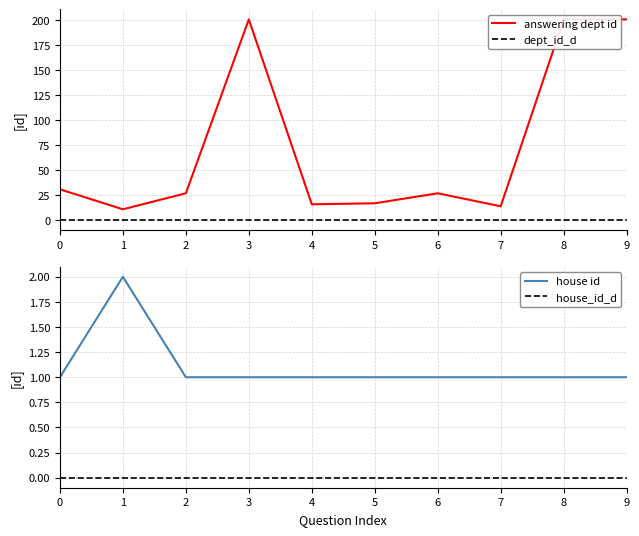

What is the value of the answering dept id point at the 4th from the left?

201